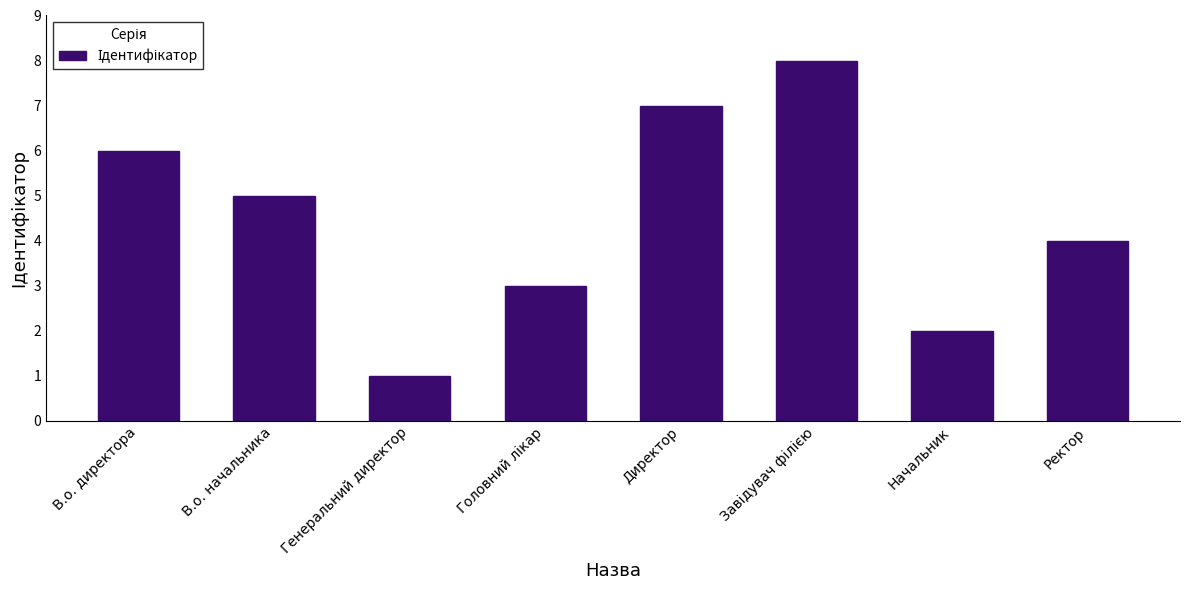

What is the smallest value displayed?

1